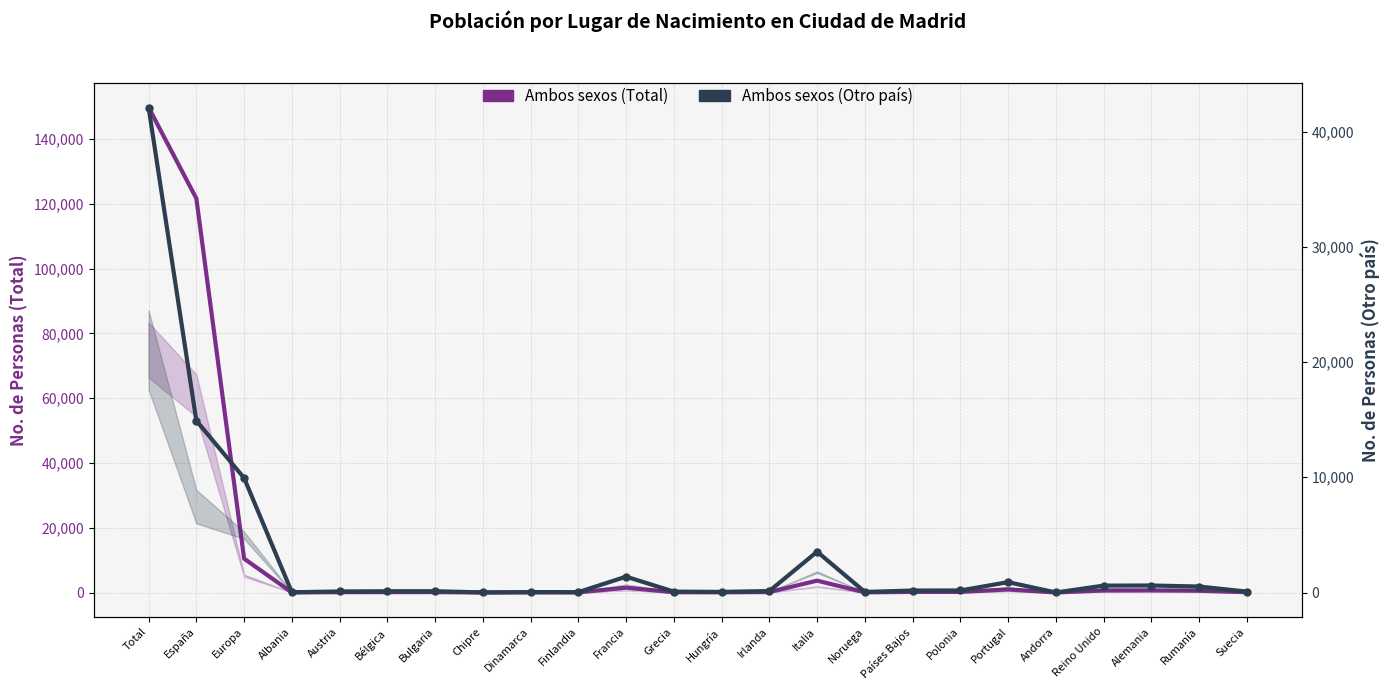

Is the value of Ambos sexos (Otro país) at Albania greater than the value of Ambos sexos (Total) at Bulgaria?

No